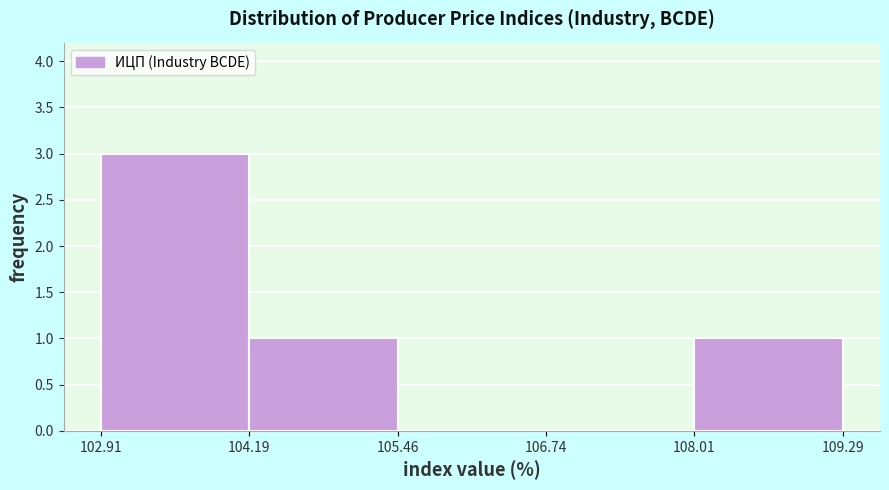

Reading left to right, list every bar in this chart as the range it spans on the x-axis followed by its height. The values are not printed on the chart, so give them approximately, as read against the axis.

102.91 to 104.19: 3
104.19 to 105.46: 1
105.46 to 106.74: 0
106.74 to 108.01: 0
108.01 to 109.29: 1